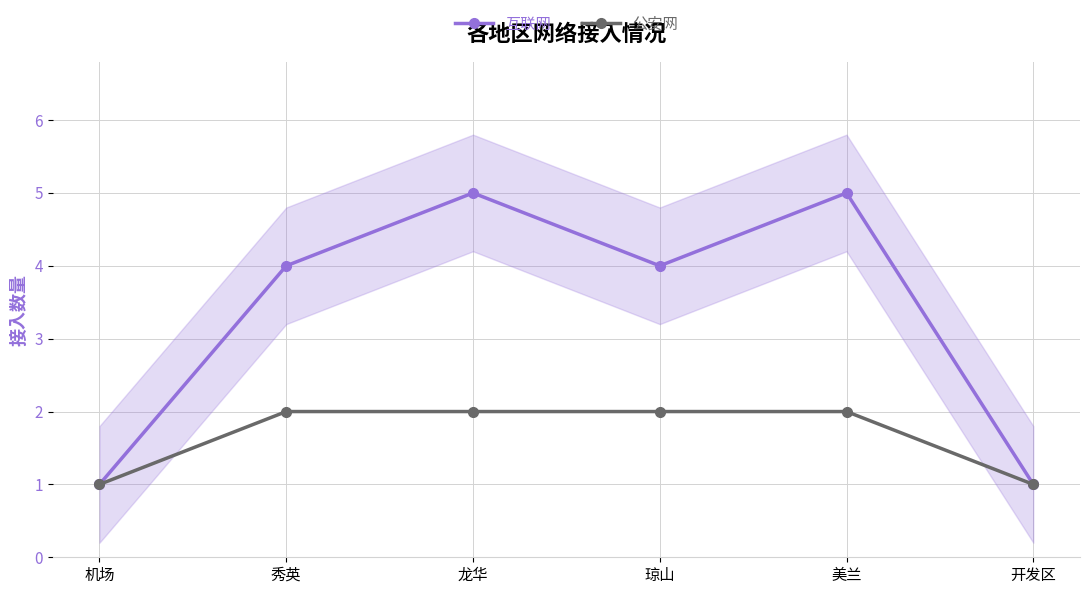

The value of 互联网 at 机场 is 2. True or false?

False